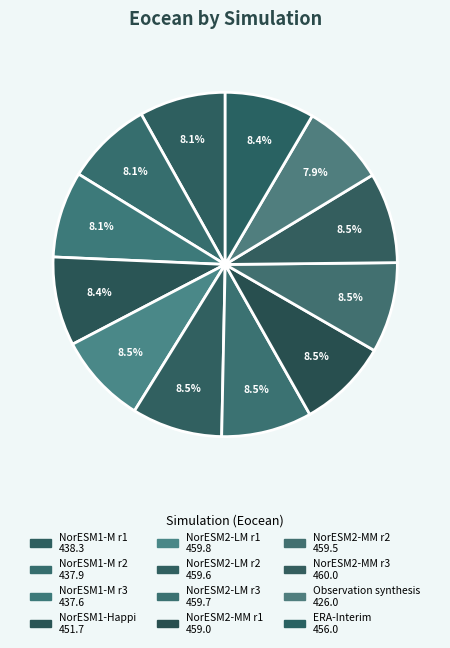

How many slices are in this pie chart?

12